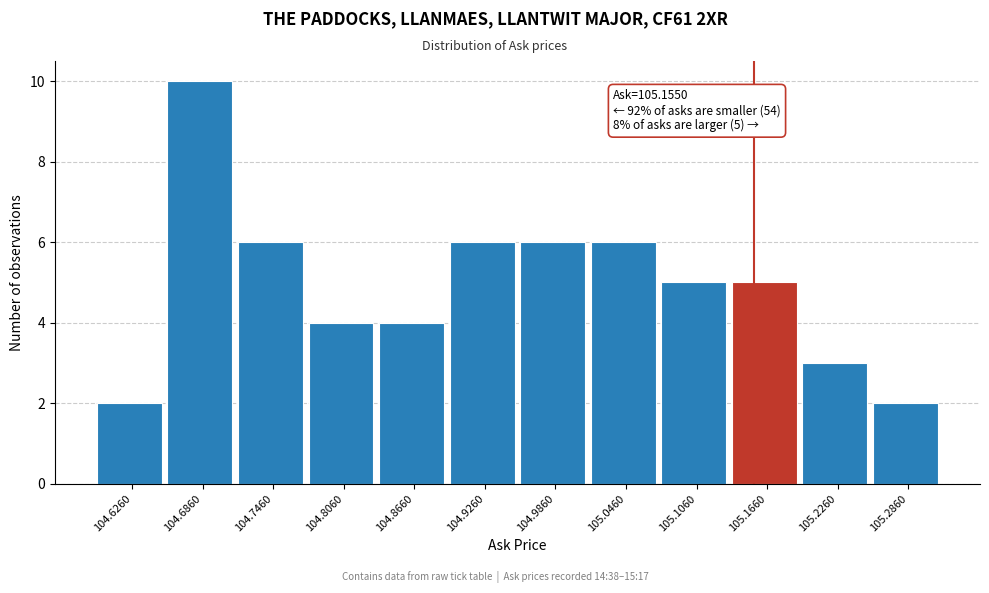

Which range on the x-axis has the tallest bar?

104.656 to 104.716